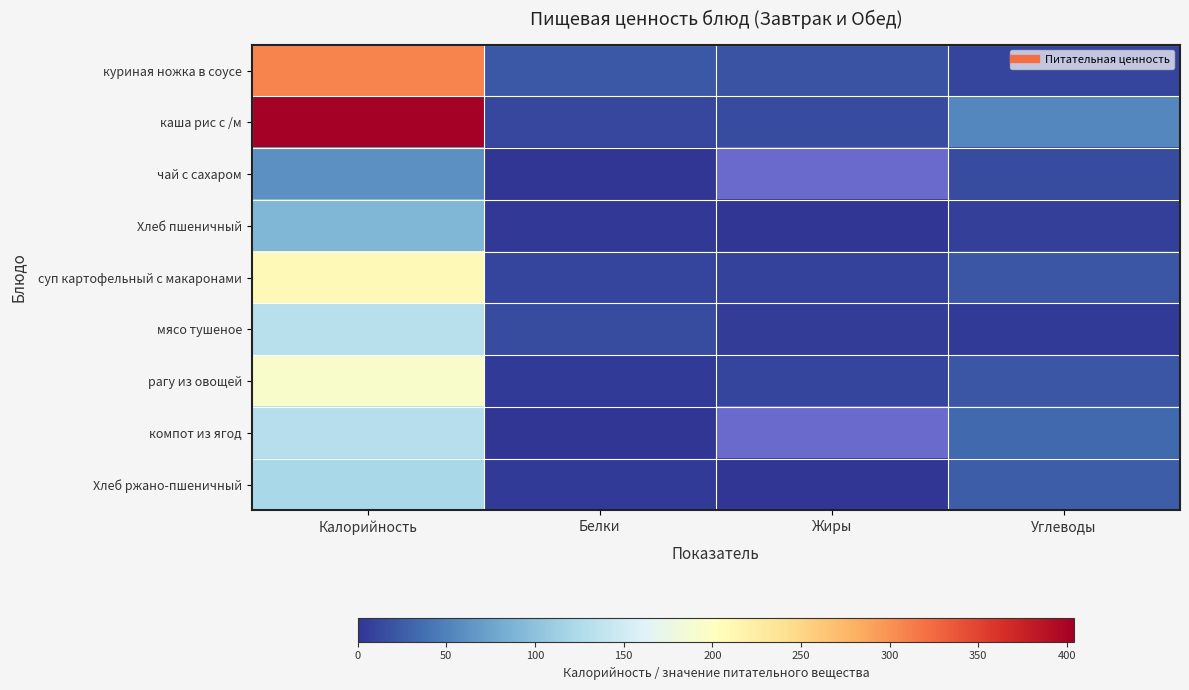

How many values in the компот из ягод series are below 33?

1